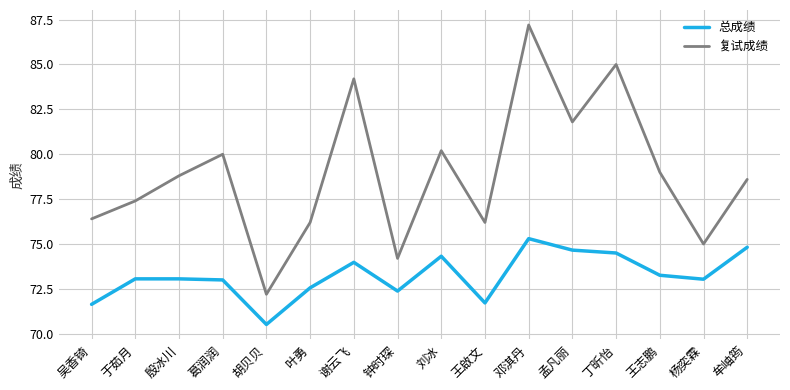

True or false: 总成绩 and 复试成绩 intersect in this chart.

False